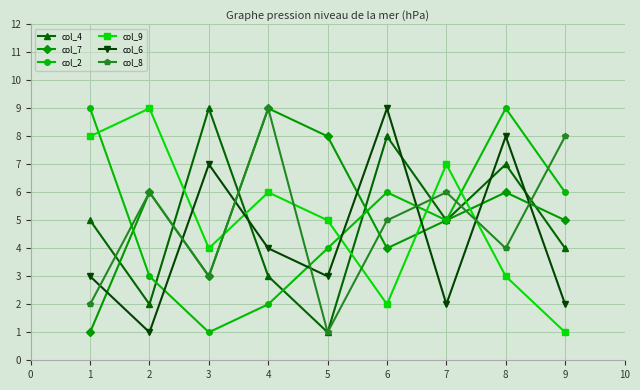

What is the maximum value shown in the chart?

9